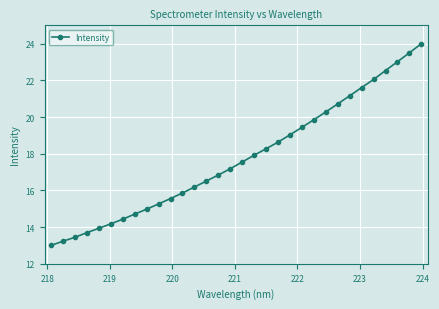

Does the chart display data point markers on the line(s)?

Yes